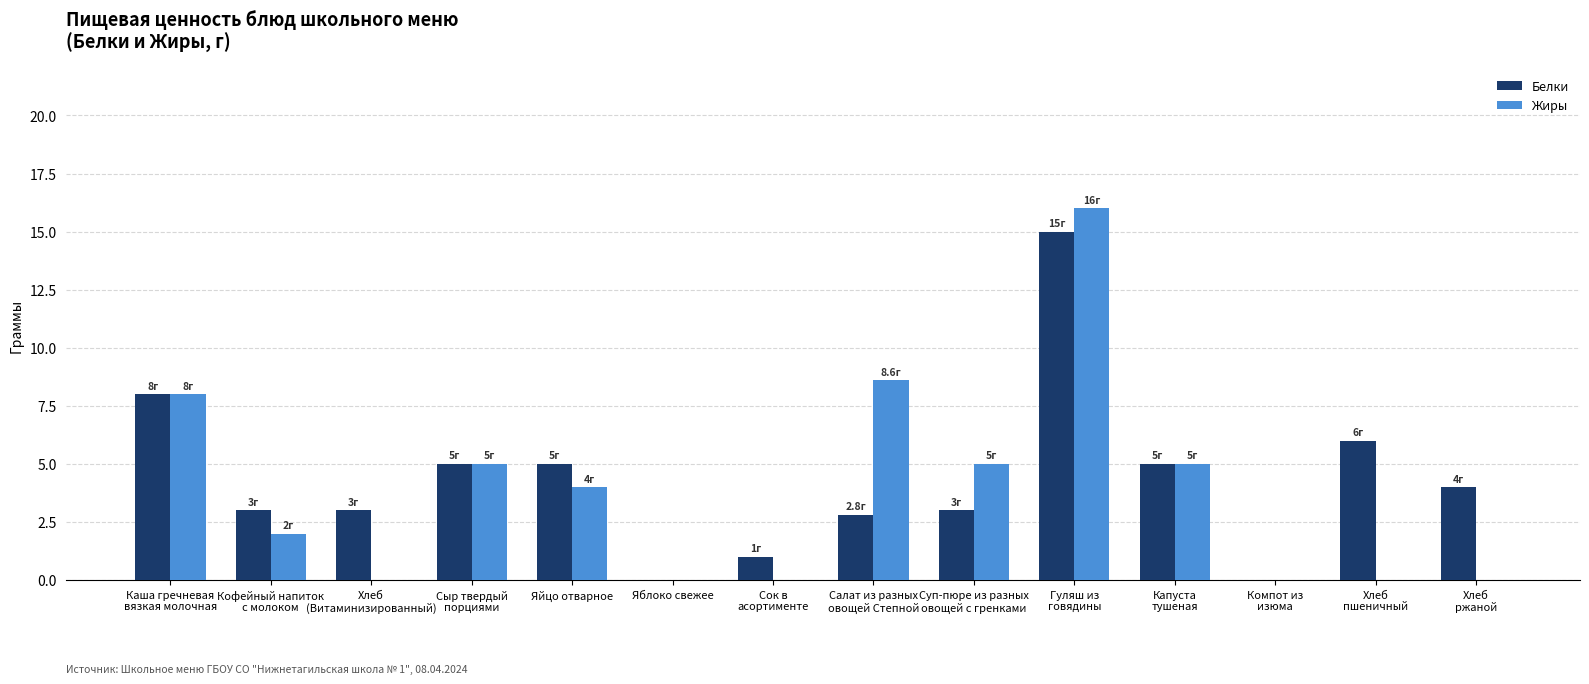

The value of Белки at Яблоко свежее is -9.5. True or false?

False